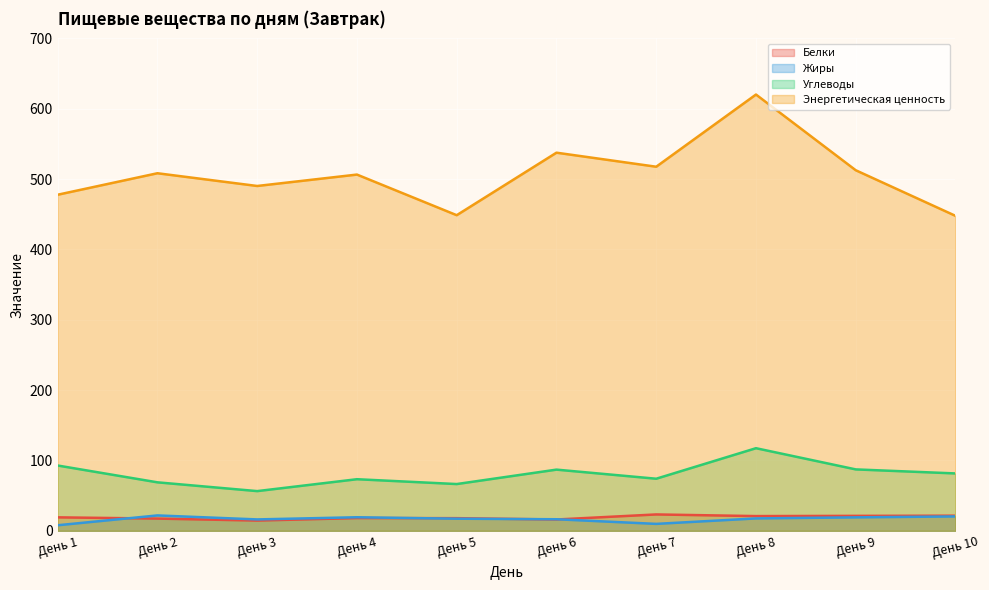

How many lines are shown in the chart?

4